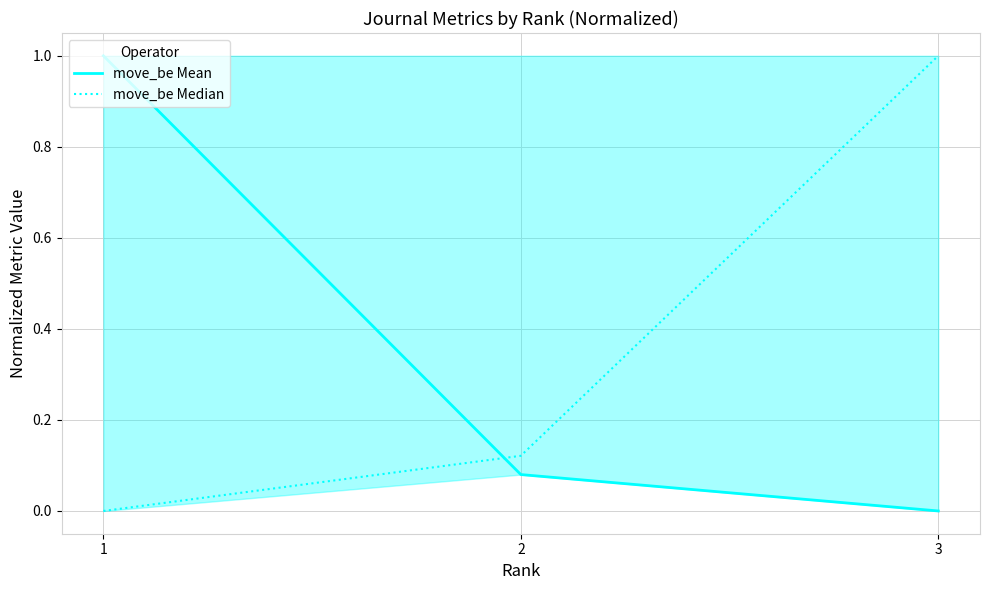

What are all the series names shown in the legend?

move_be Mean, move_be Median